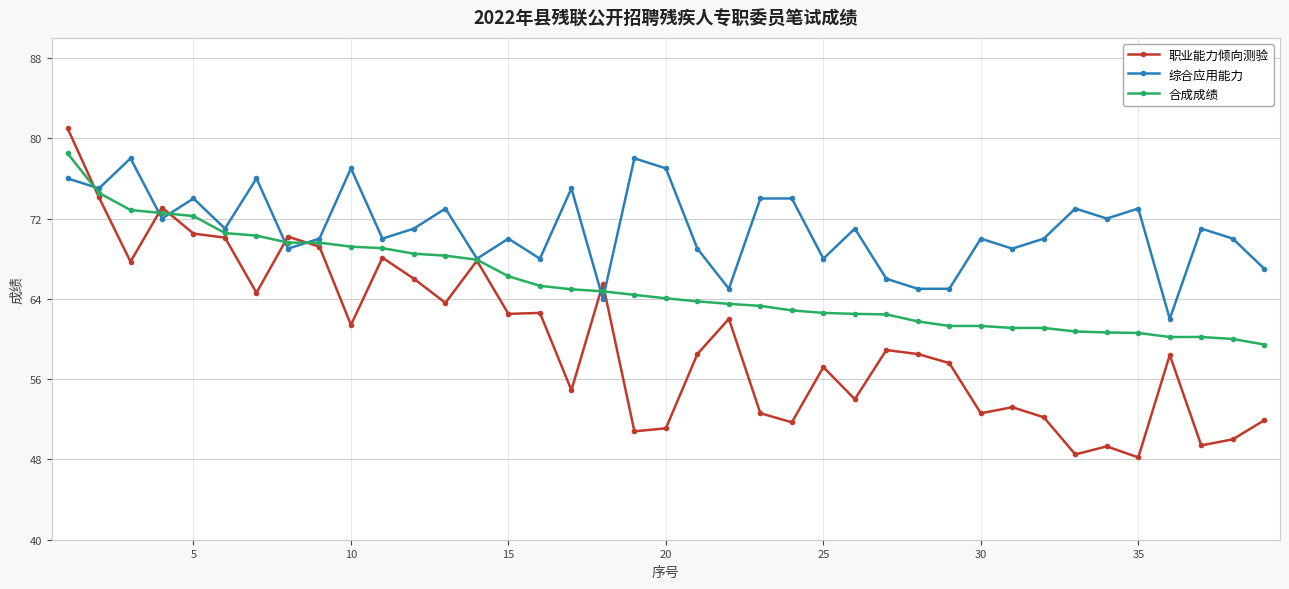

What is the lowest value of the 职业能力倾向测验 series?

48.2